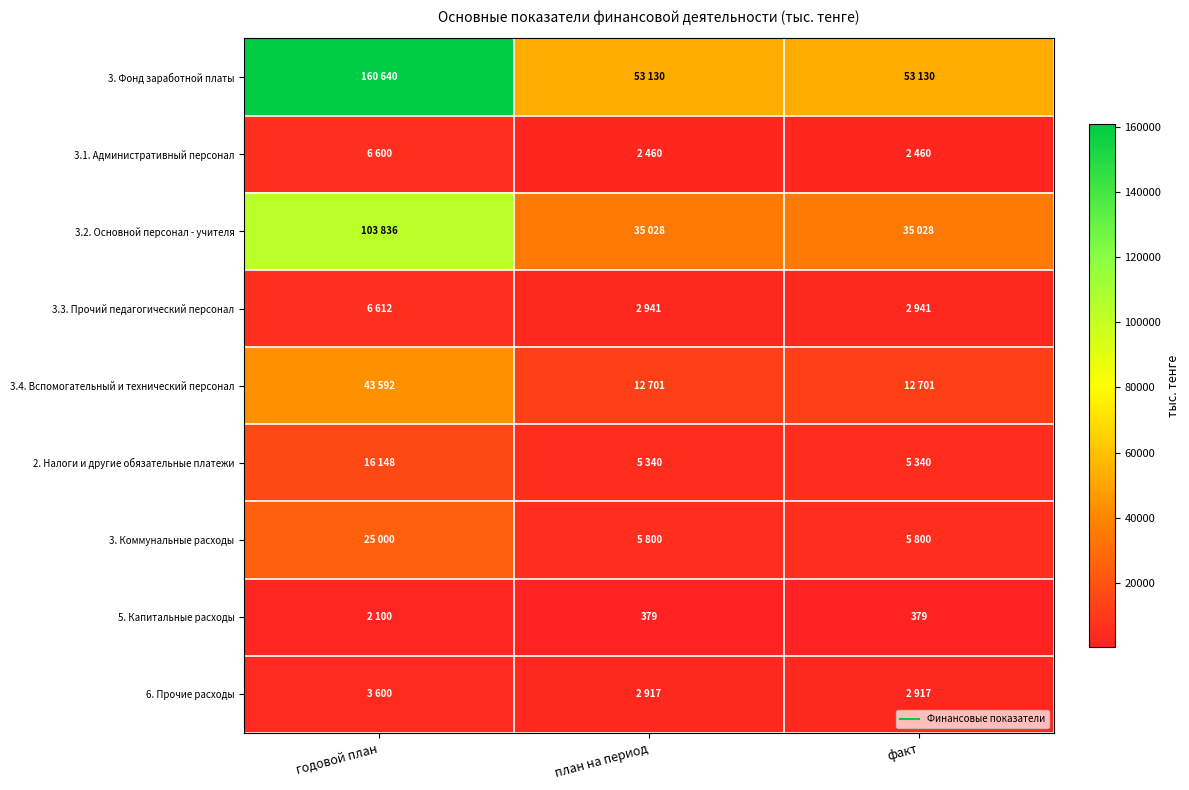

What is the spread (max minus min) of values at факт?

52751